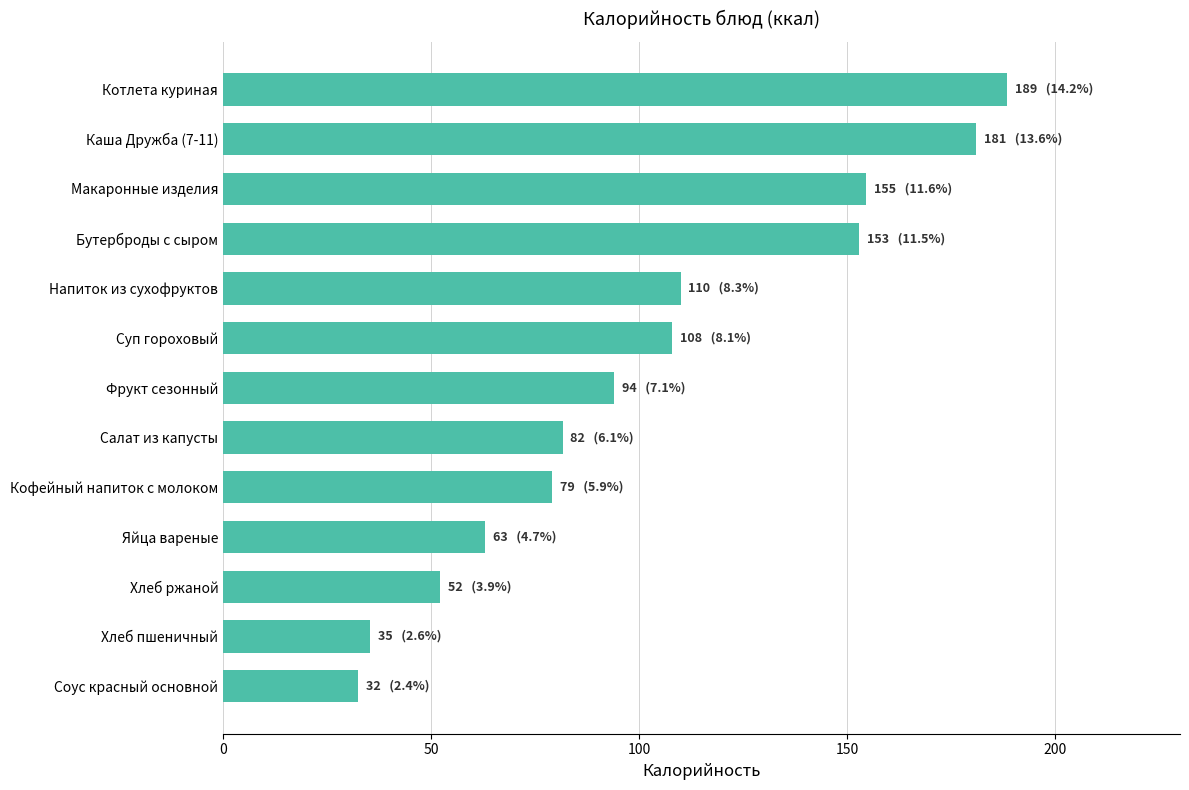

Which label corresponds to the largest value in the chart?

Котлета куриная